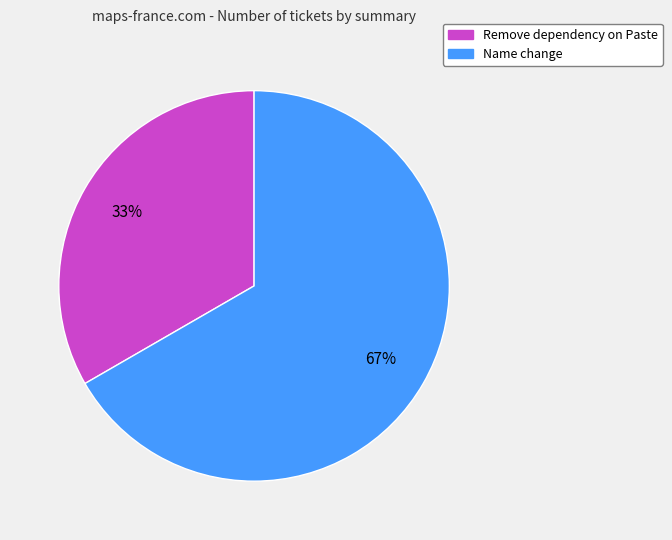

What percentage is the Name change slice, to the nearest percent?

67%